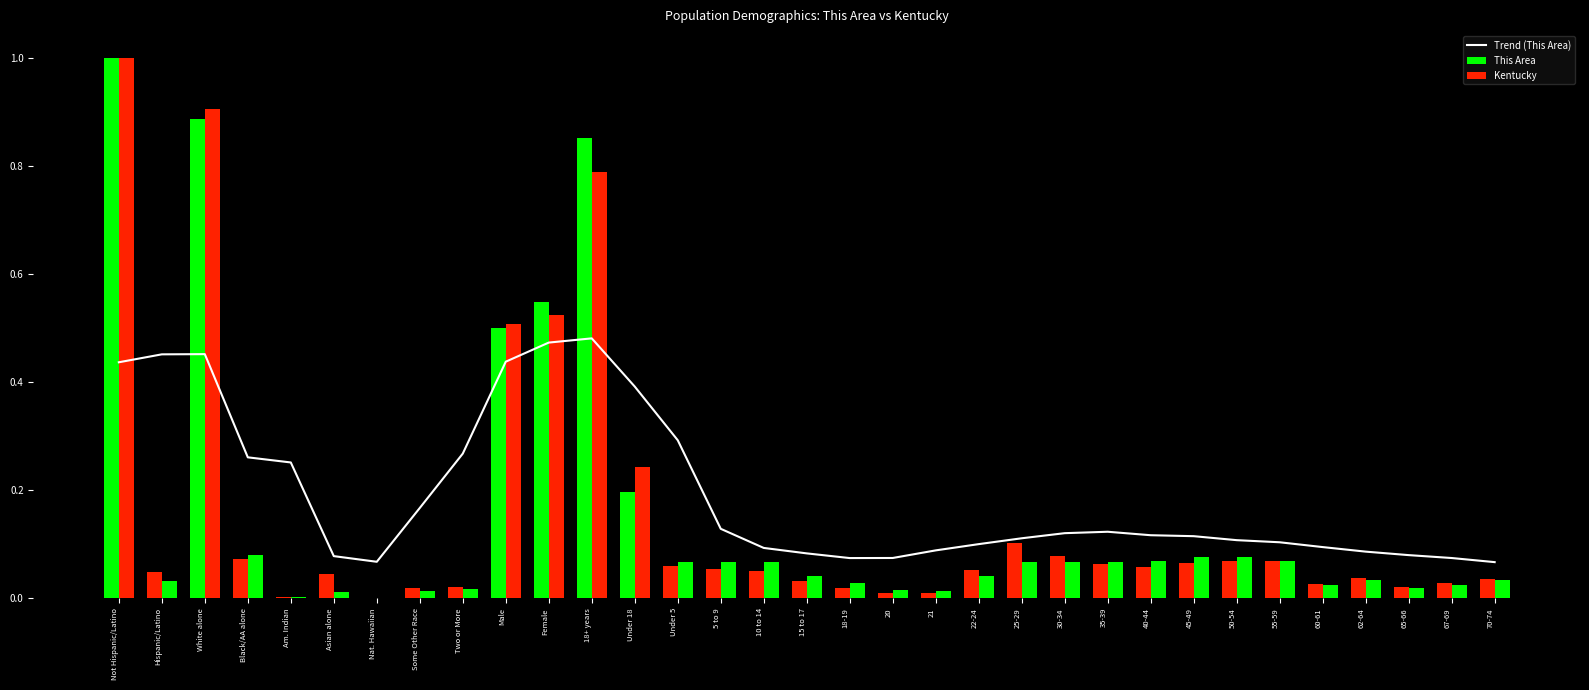

List the series in order of their peak value, highest first.

This Area, Kentucky, Trend (This Area)